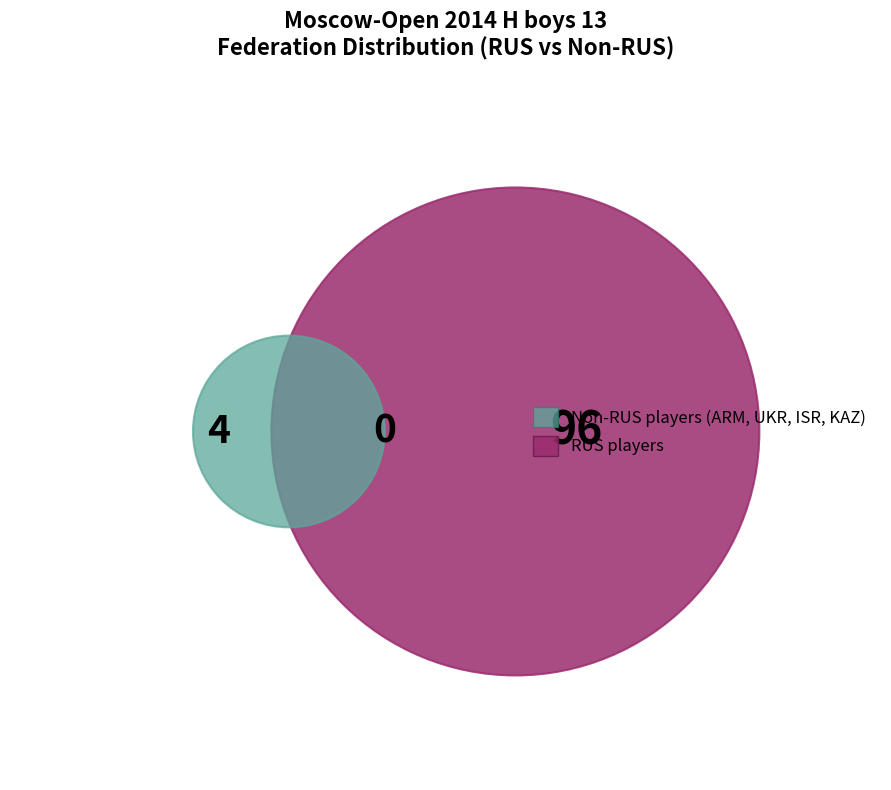

To the nearest percent, what is the combined percentage of RUS and Other?

100%